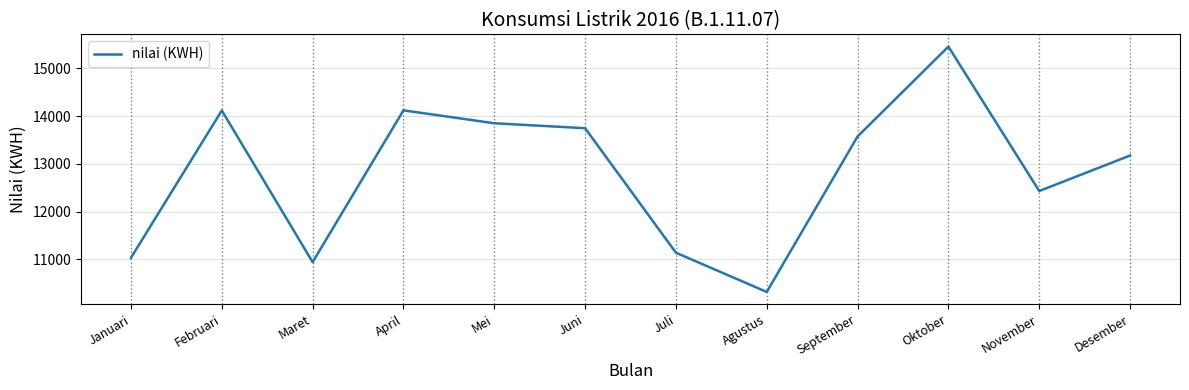

Is it true that the value at Juni is 4245?

False